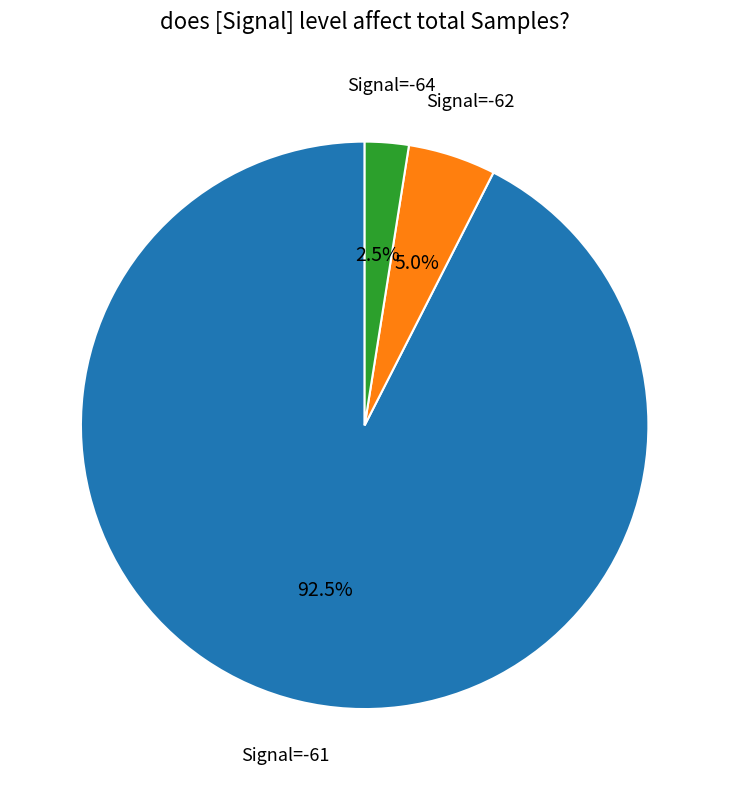

Is there a majority slice in this chart?

Yes